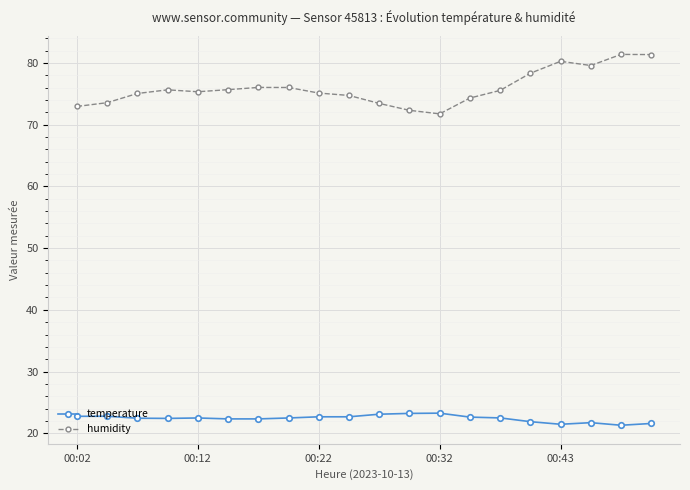

True or false: humidity has more than 0 points higher than both neighbors.

True